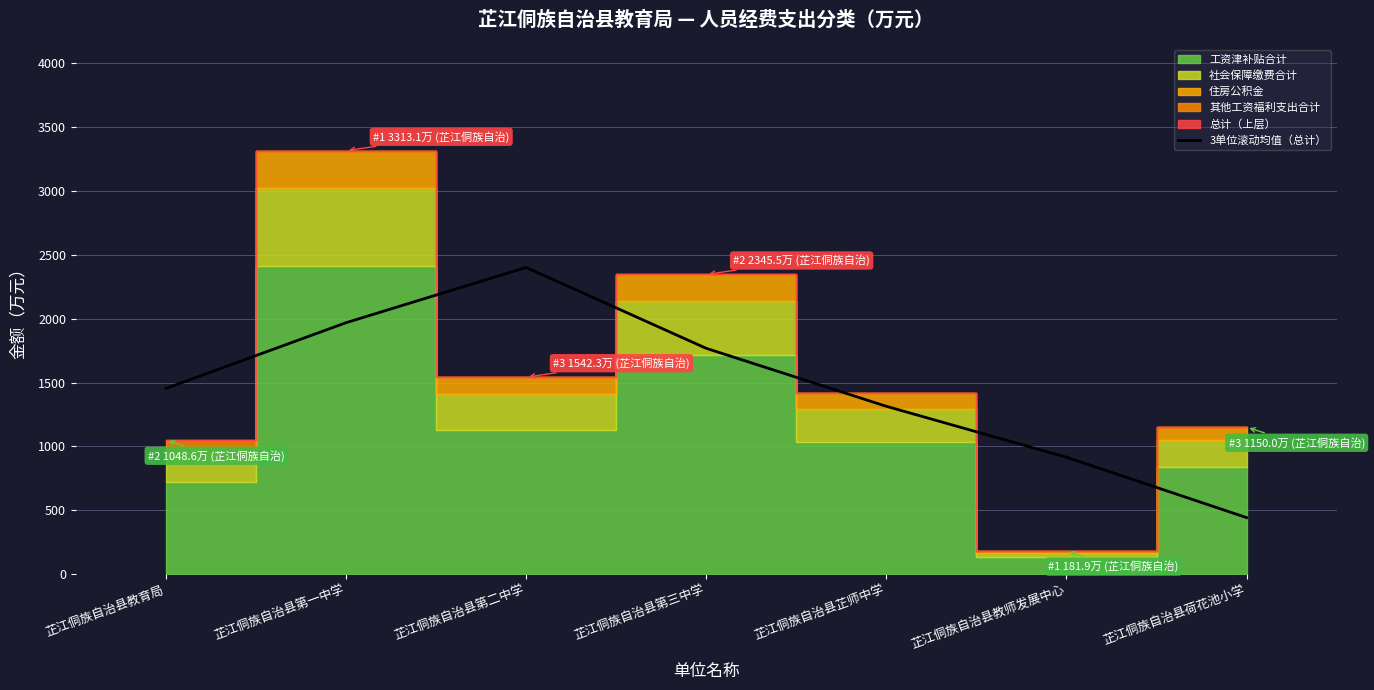

Which has a higher value, 芷江侗族自治县第一中学 or 芷江侗族自治县教育局?

芷江侗族自治县第一中学